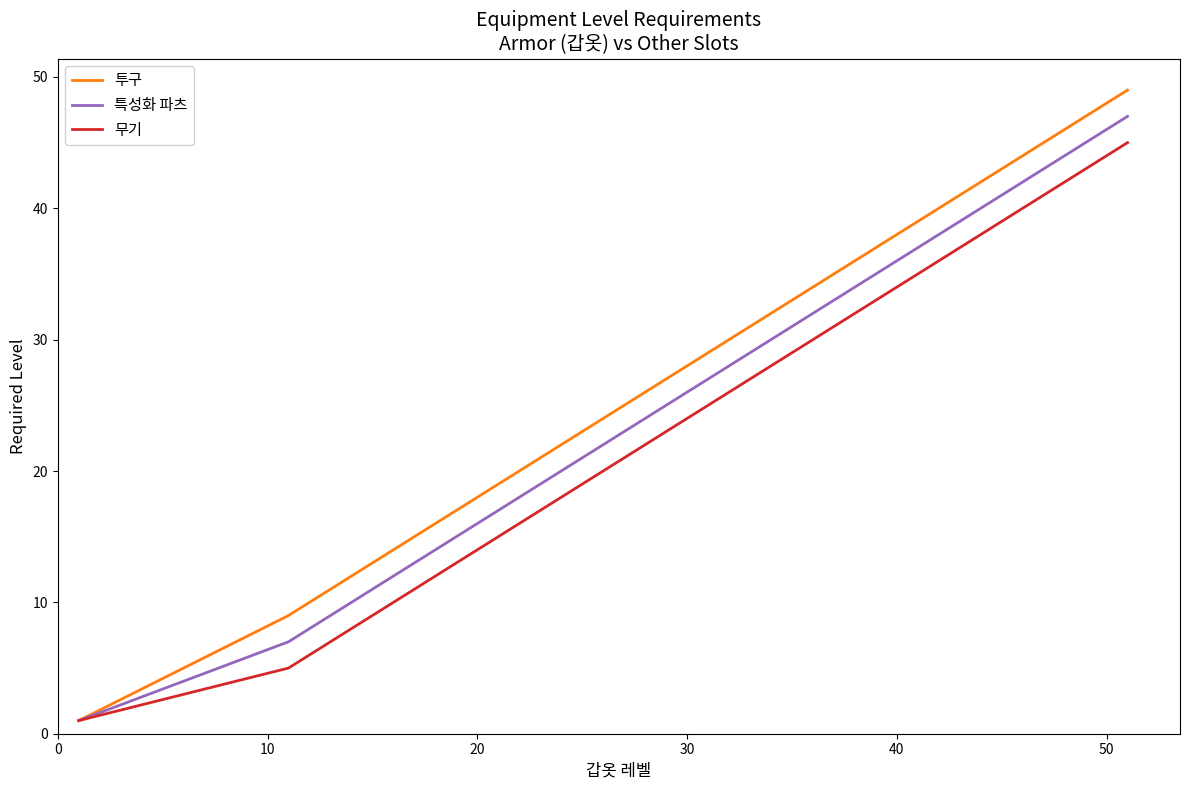

What is the greatest value displayed?

49